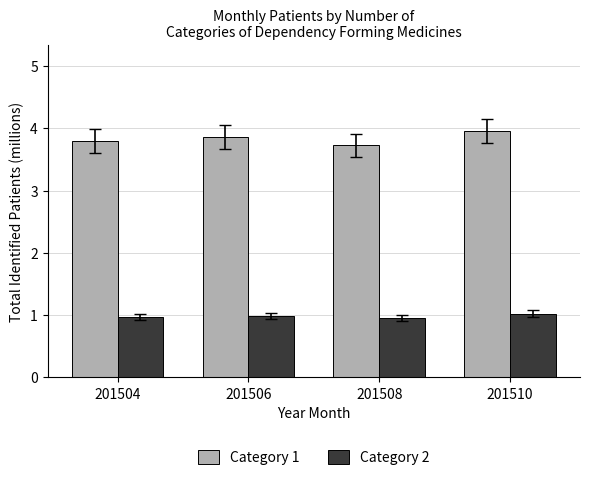

What is the difference between the maximum and minimum values in the Category 2 series?

0.1